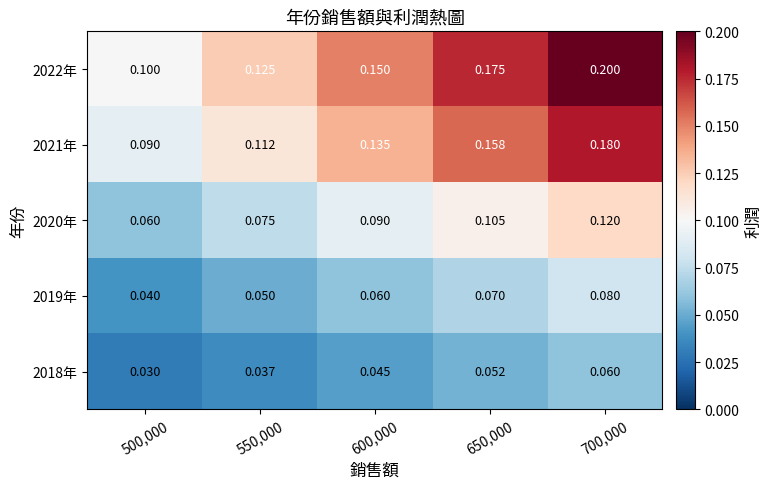

Is the value of 2021年 at 650,000 greater than the value of 2022年 at 600,000?

Yes